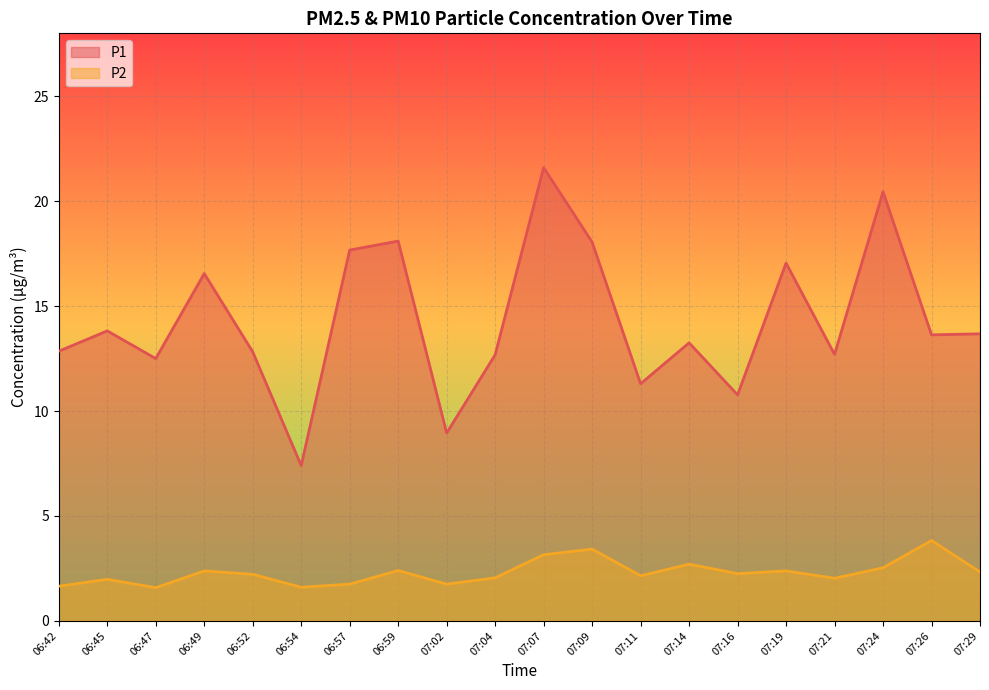

In P2, how many points are higher than both neighbors (excluding endpoints)?

7